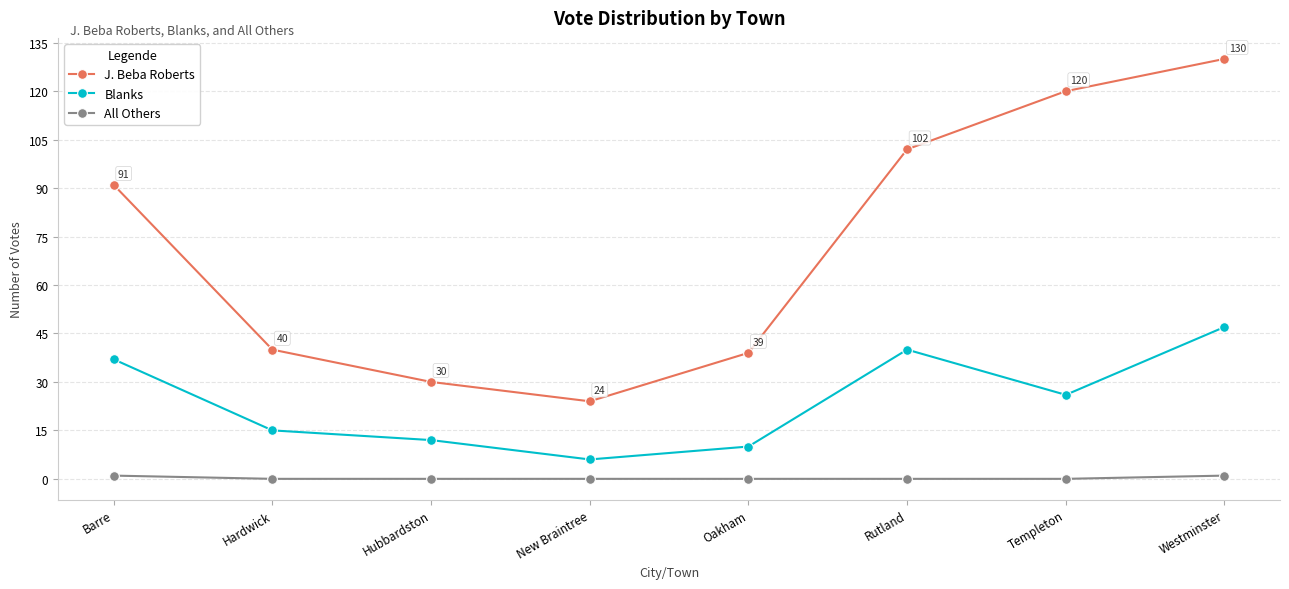

Is it true that All Others equals 0 at Hubbardston?

True